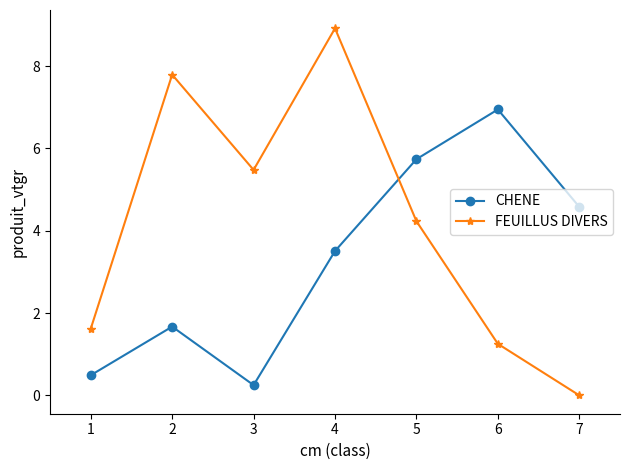

Reading left to right, what are all the values shown in this chart?

CHENE: 1=0.5	2=1.7	3=0.2	4=3.5	5=5.7	6=6.9	7=4.6
FEUILLUS DIVERS: 1=1.6	2=7.8	3=5.5	4=8.9	5=4.2	6=1.3	7=0.0